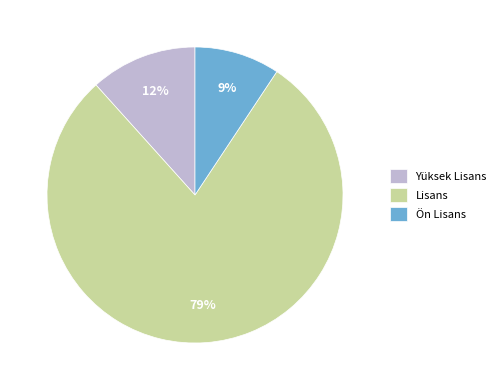

Between Lisans and Ön Lisans, which is larger?

Lisans